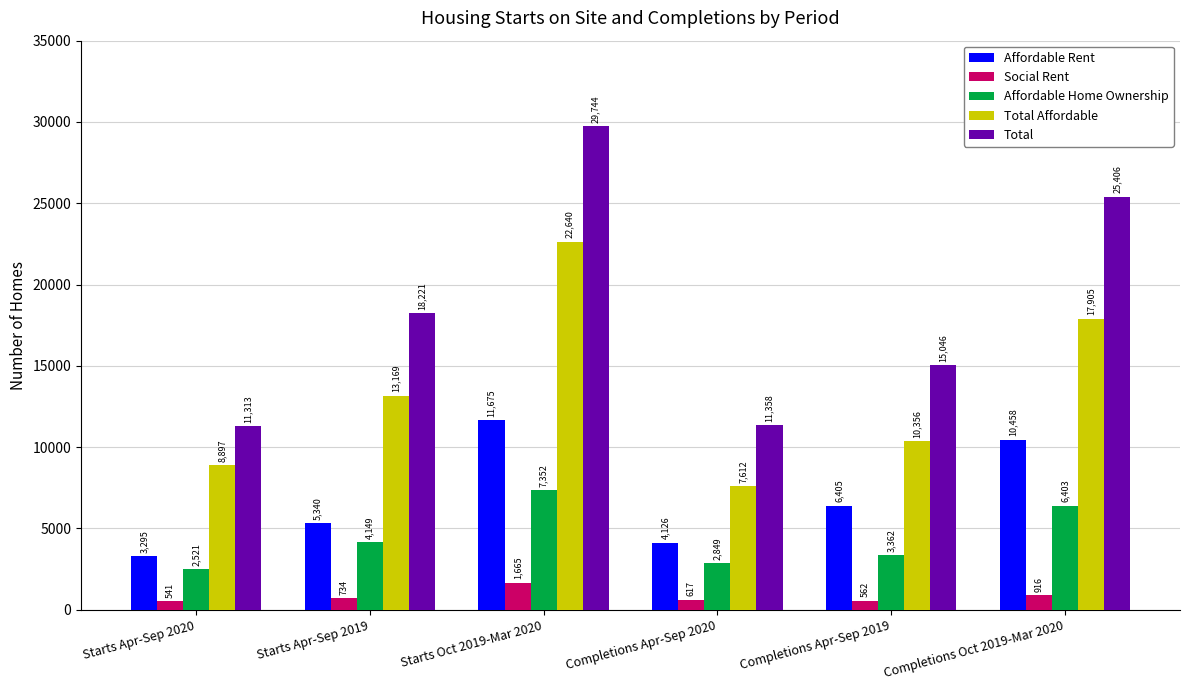

Which series changed the most between Starts Apr-Sep 2020 and Starts Apr-Sep 2019?

Total